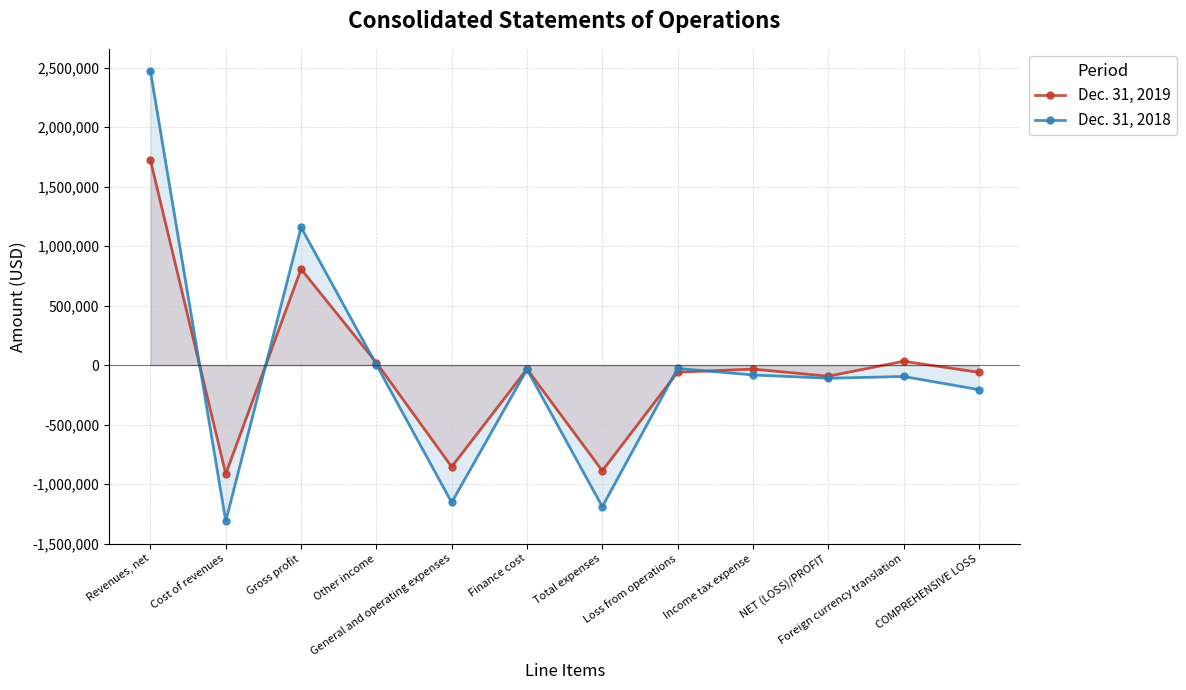

What is the total value across all series at NET (LOSS)/PROFIT?

-203536